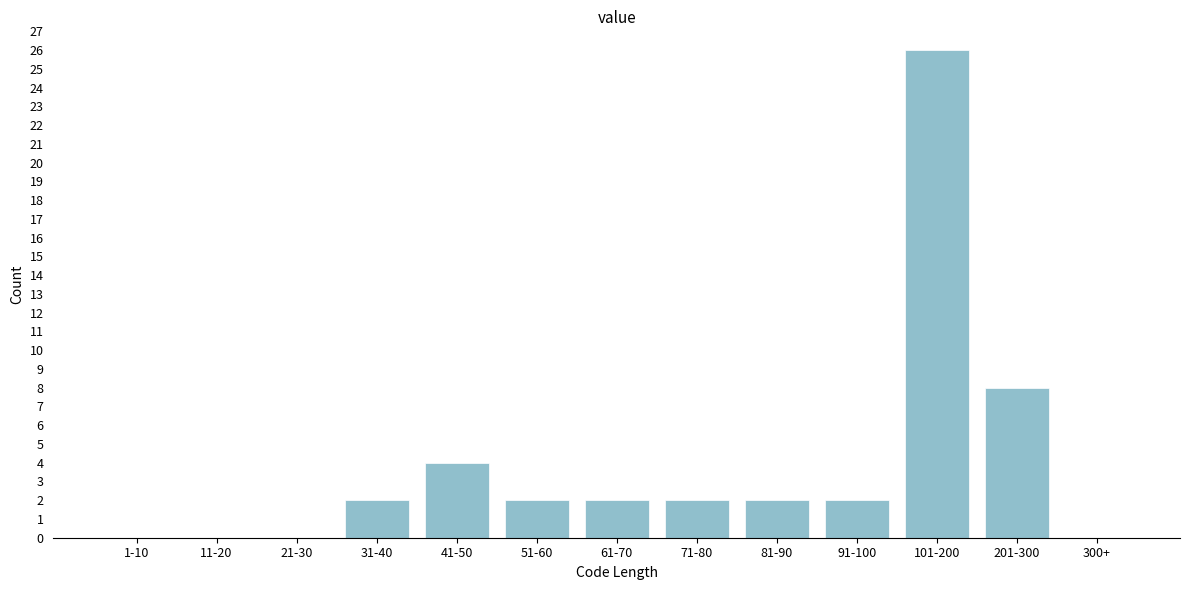

Reading left to right, transcribe all the data shown in this chart.

1-10=0	11-20=0	21-30=0	31-40=2	41-50=4	51-60=2	61-70=2	71-80=2	81-90=2	91-100=2	101-200=26	201-300=8	300+=0